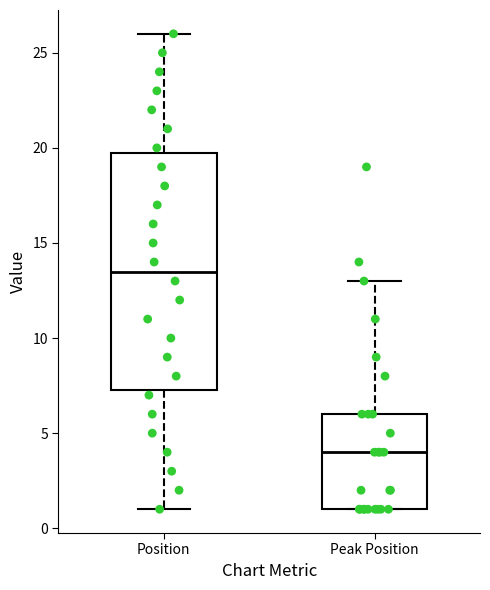

Where does the median line of the box for Peak Position sit on the y-axis? The values are not printed on the chart, so give them approximately, as read against the axis.

4.0